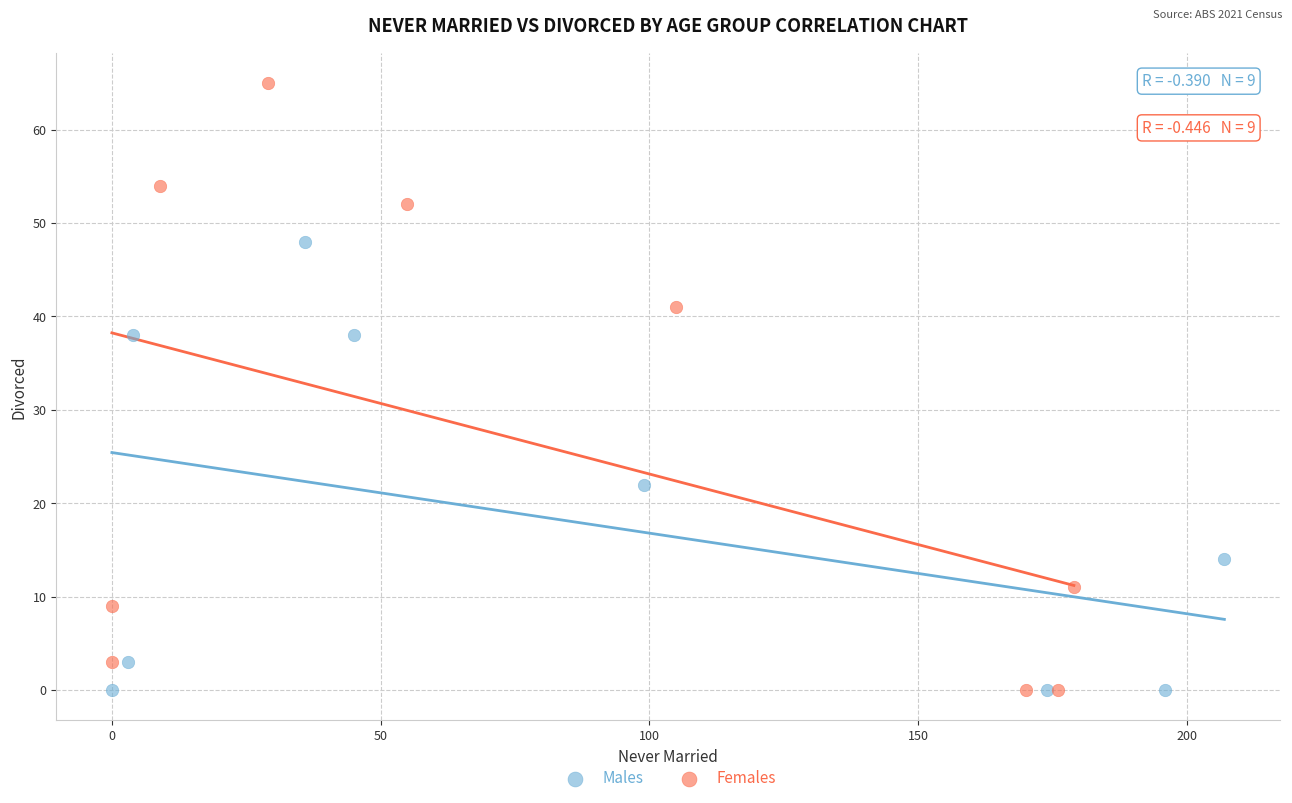

Which series has the largest Y range (max minus min)?

Females